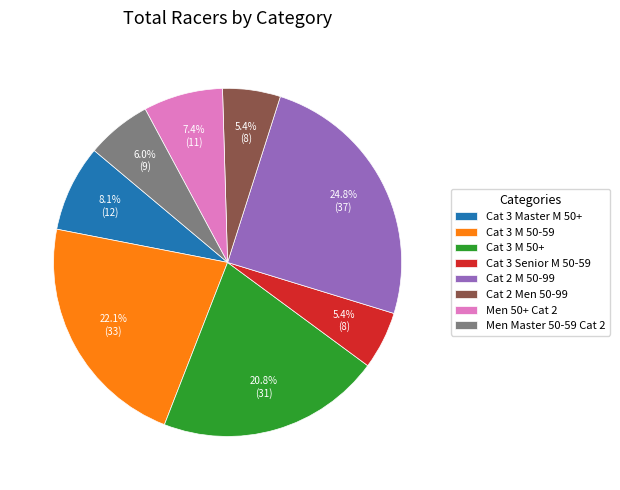

Between Cat 3 M 50-59 and Cat 3 Master M 50+, which is larger?

Cat 3 M 50-59